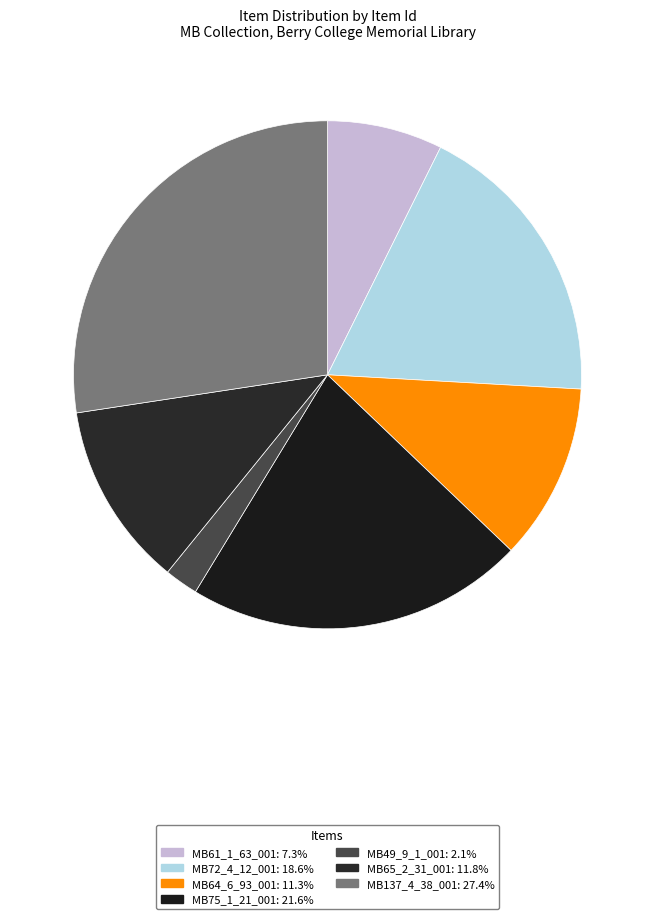

How many slices are in this pie chart?

7